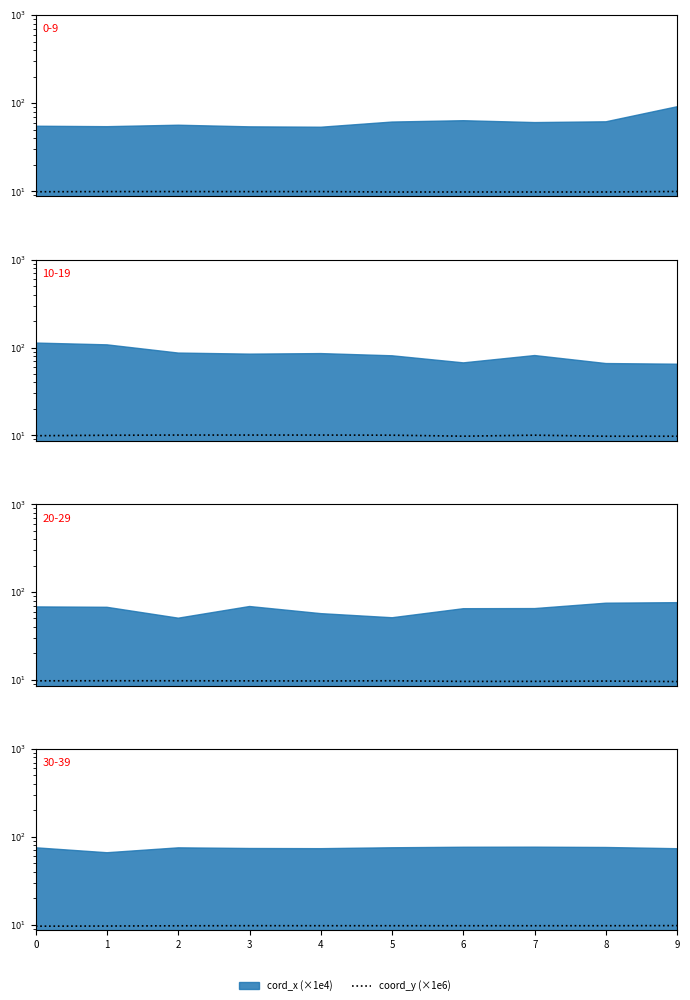

What is the difference between the values at 0 and 3?

0.1